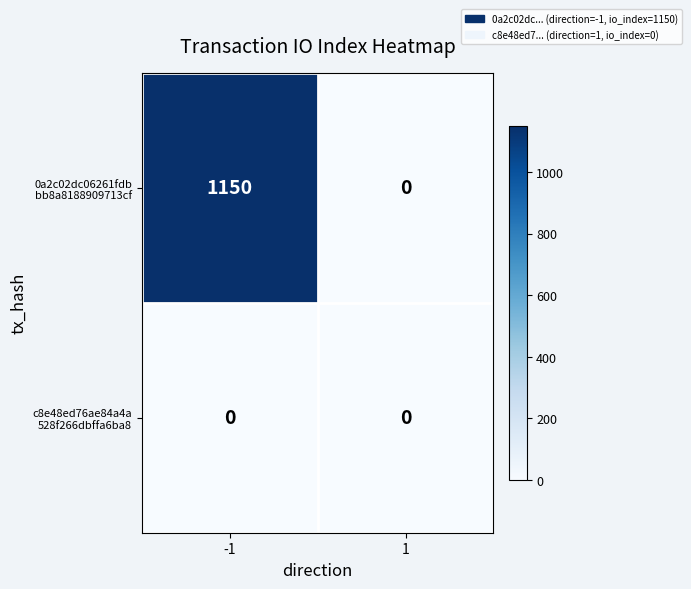

How many distinct data groups are displayed?

2